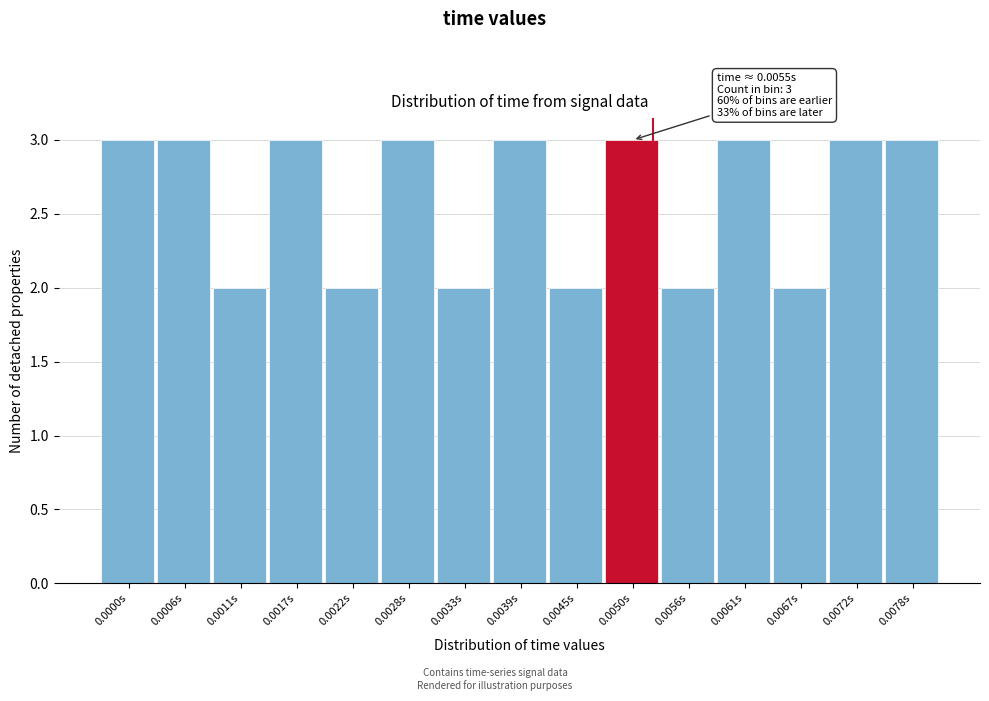

Reading right to left, transcribe all the data shown in this chart.

3	3	2	3	2	3	2	3	2	3	2	3	2	3	3